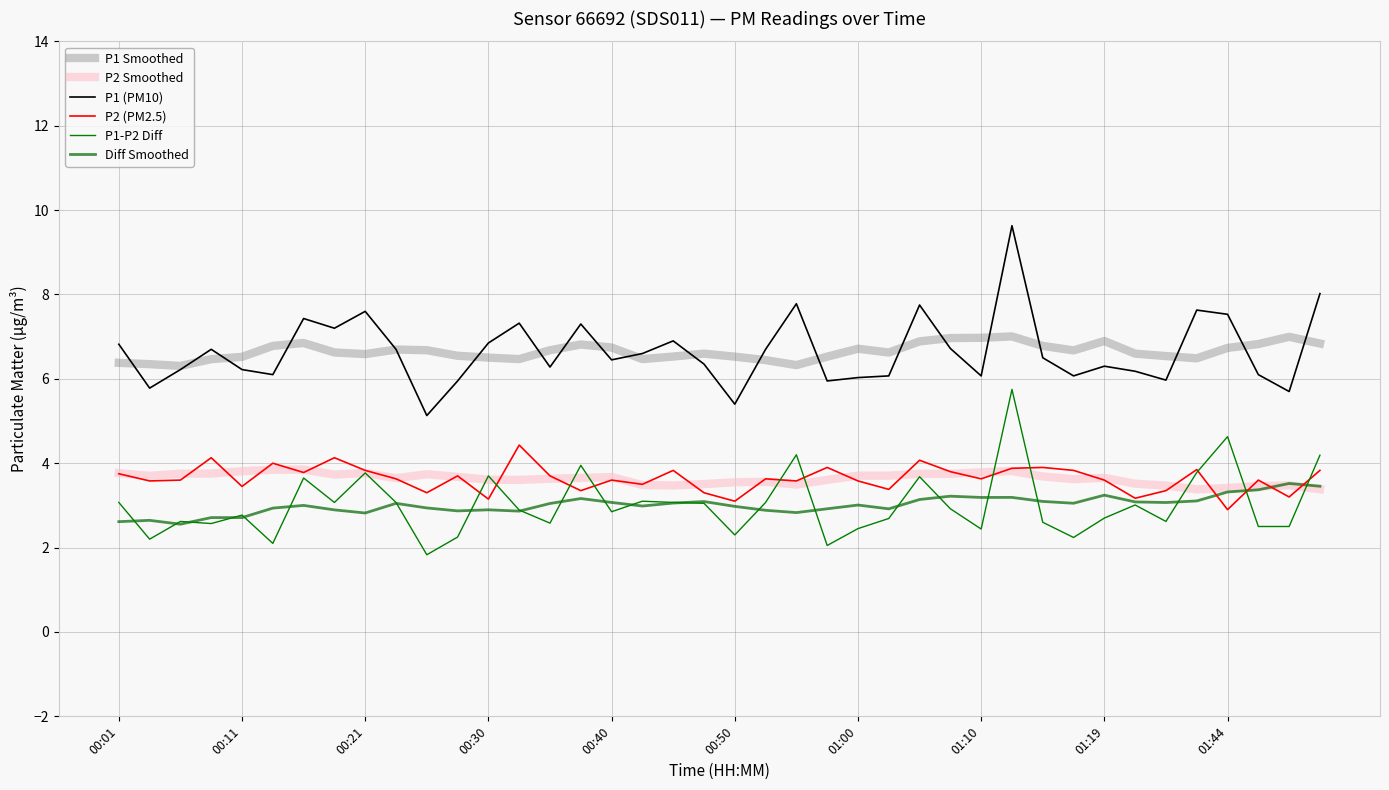

Rank the series by their maximum value, from lowest to highest.

Diff Smoothed, P2 Smoothed, P2 (PM2.5), P1-P2 Diff, P1 Smoothed, P1 (PM10)